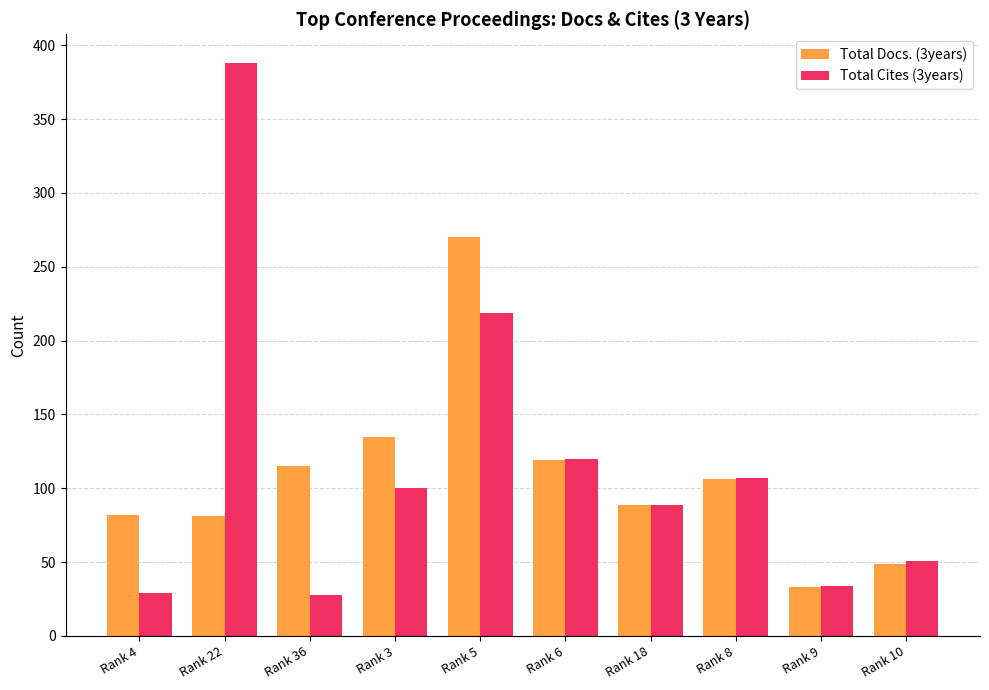

True or false: Total Cites (3years) has a value of 58 at Rank 9.

False